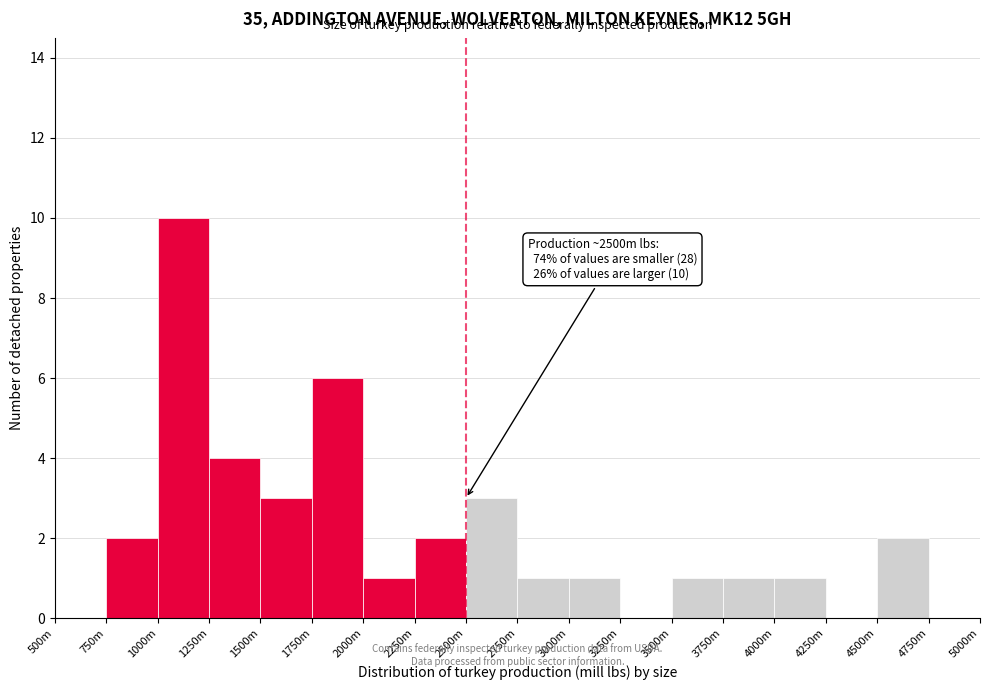

Reading left to right, what are all the values shown in this chart?

500m=0	750m=2	1000m=10	1250m=4	1500m=3	1750m=6	2000m=1	2250m=2	2500m=3	2750m=1	3000m=1	3250m=0	3500m=1	3750m=1	4000m=1	4250m=0	4500m=2	4750m=0